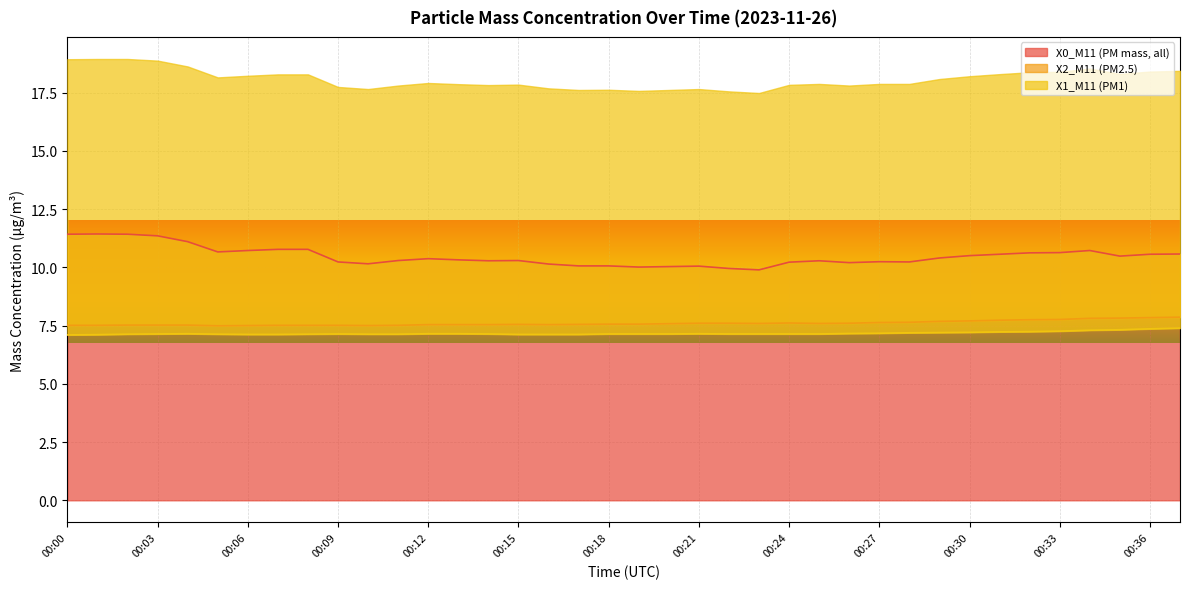

The X0_M11 (PM mass, all) series shows 10.6 at 00:36. True or false?

True